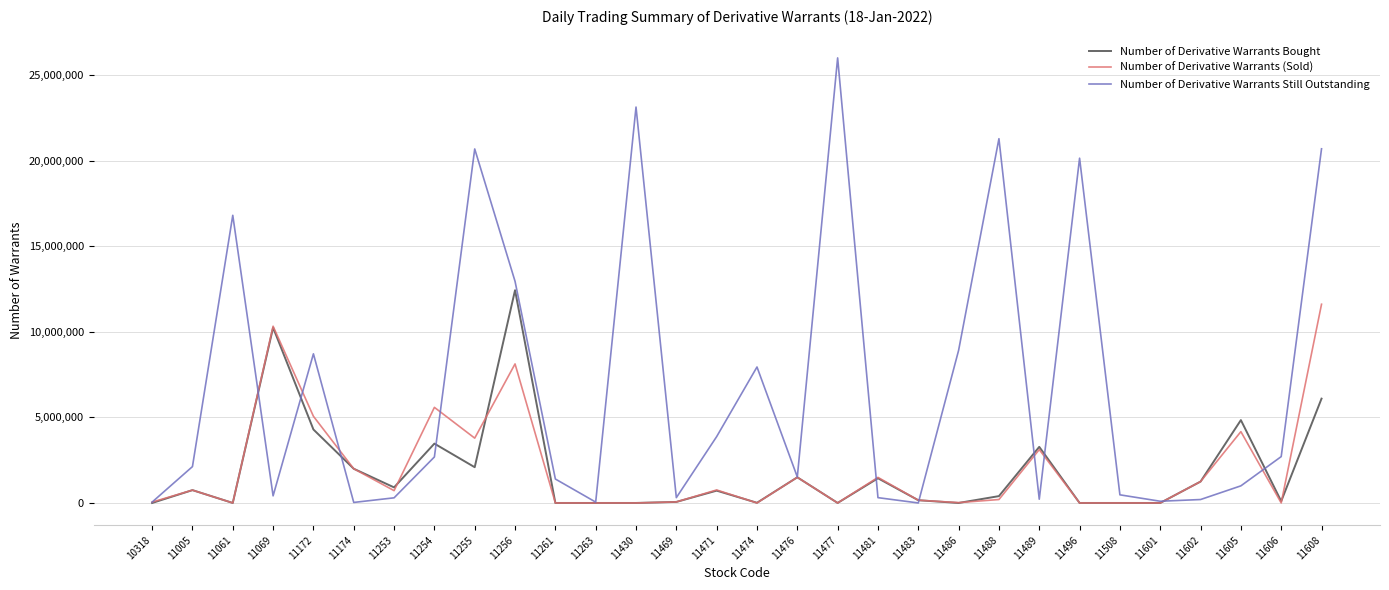

What is the highest value of the Number of Derivative Warrants Bought series?

12440000